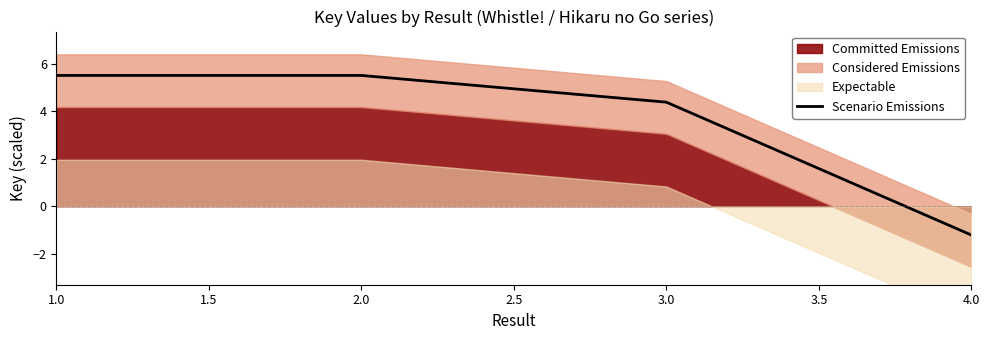

At which category does Scenario Emissions reach its first local peak?

2.0